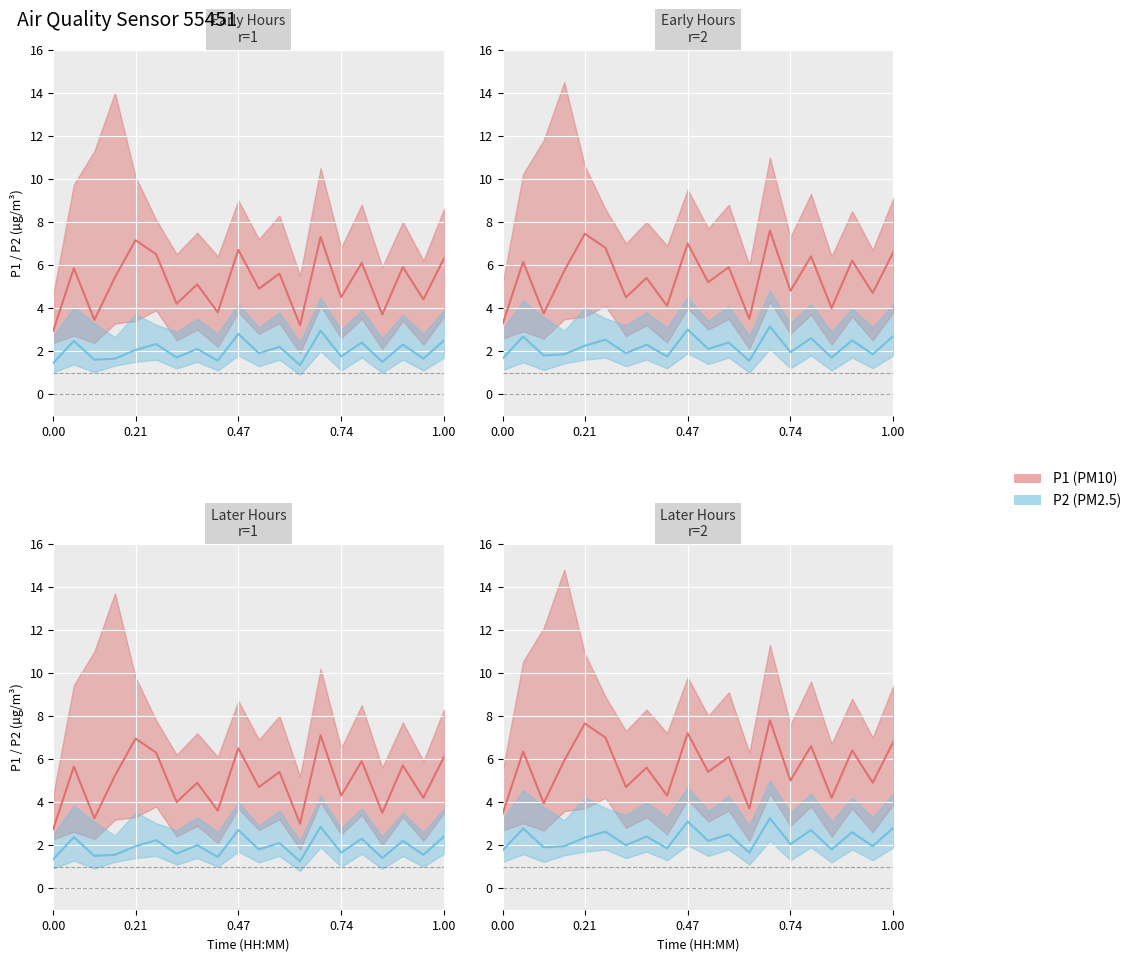

Reading right to left, what are all the values shown in this chart?

P1: 6.3	4.4	5.9	3.7	6.1	4.5	7.3	3.2	5.6	4.9	6.7	3.8	5.1	4.2	6.5	7.2	5.4	3.5	5.8	3.0
P2: 2.5	1.6	2.3	1.5	2.4	1.8	3.0	1.4	2.2	1.9	2.8	1.6	2.1	1.7	2.3	2.0	1.6	1.6	2.5	1.4